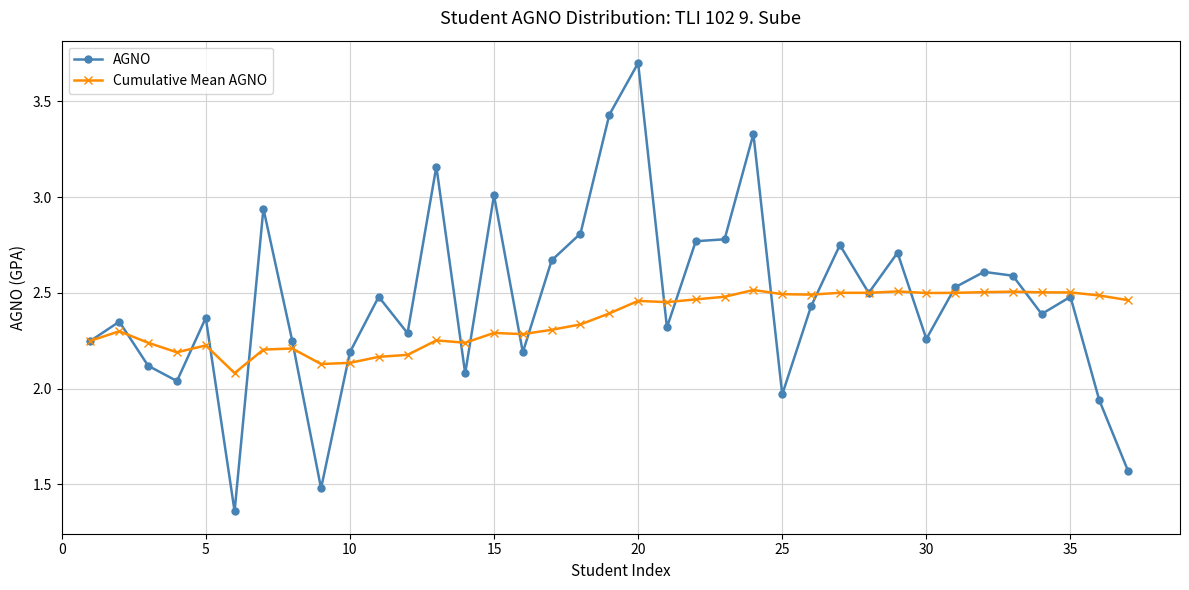

Rank the series by their average value, from highest to lowest.

AGNO, Cumulative Mean AGNO